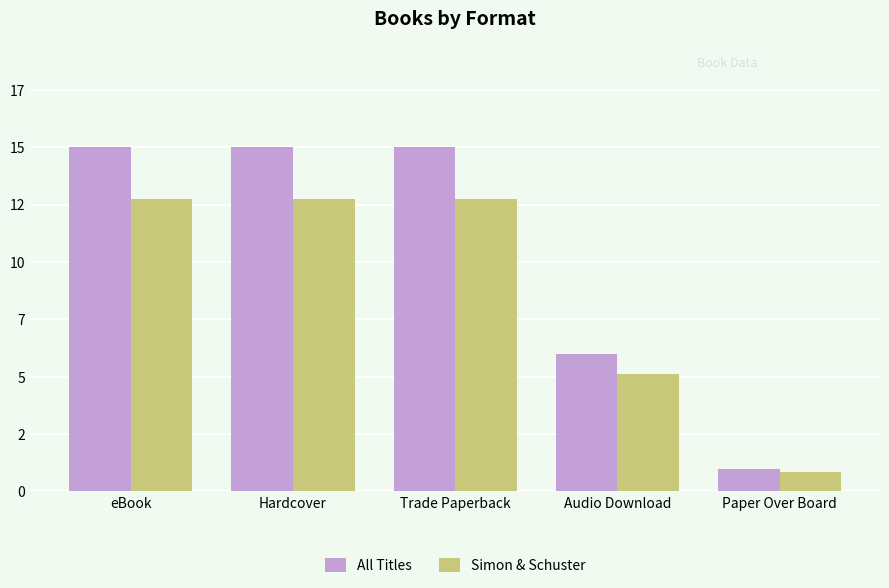

What is the label of the 2nd bar from the left?

Hardcover